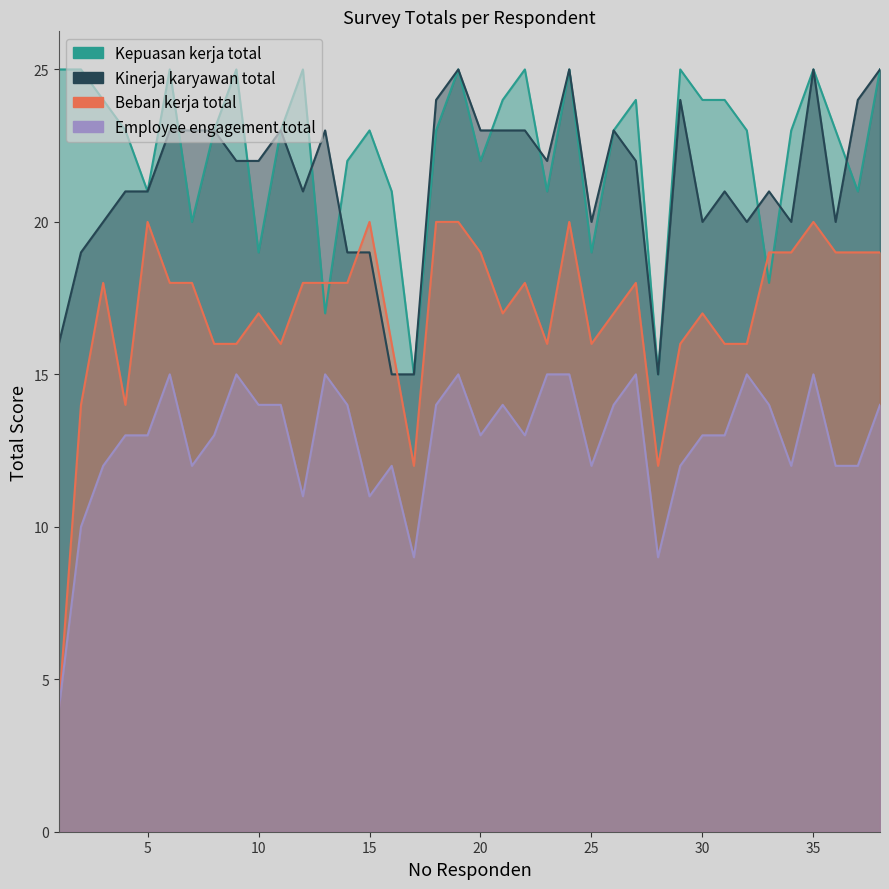

How many categories are shown in the chart?

38